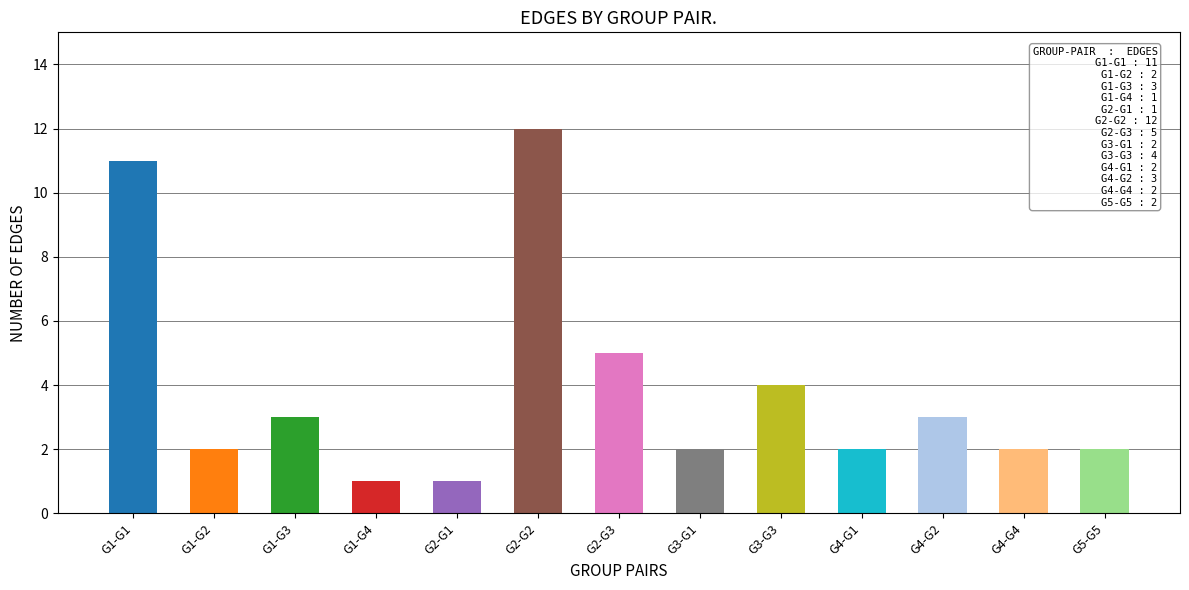

Reading left to right, list all the values displayed in this chart.

G1-G1=11	G1-G2=2	G1-G3=3	G1-G4=1	G2-G1=1	G2-G2=12	G2-G3=5	G3-G1=2	G3-G3=4	G4-G1=2	G4-G2=3	G4-G4=2	G5-G5=2